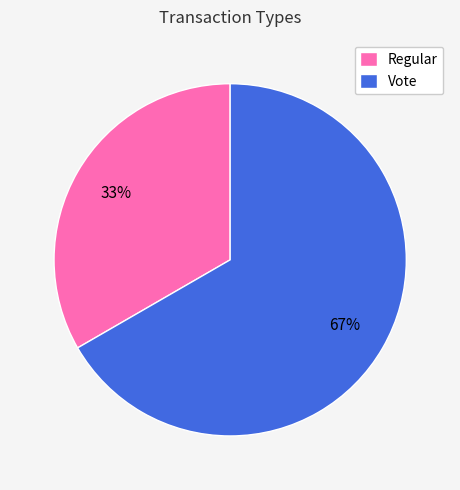

What percentage is the Regular slice, to the nearest percent?

33%